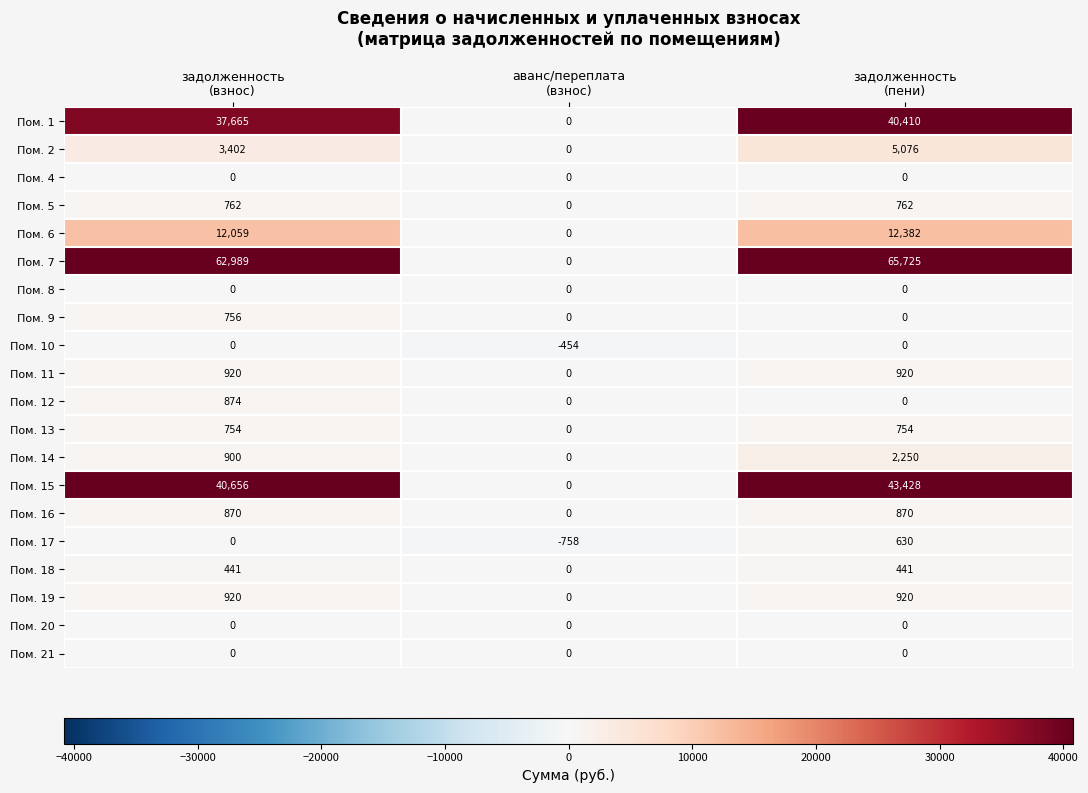

Which series has the widest spread of values?

Пом. 7